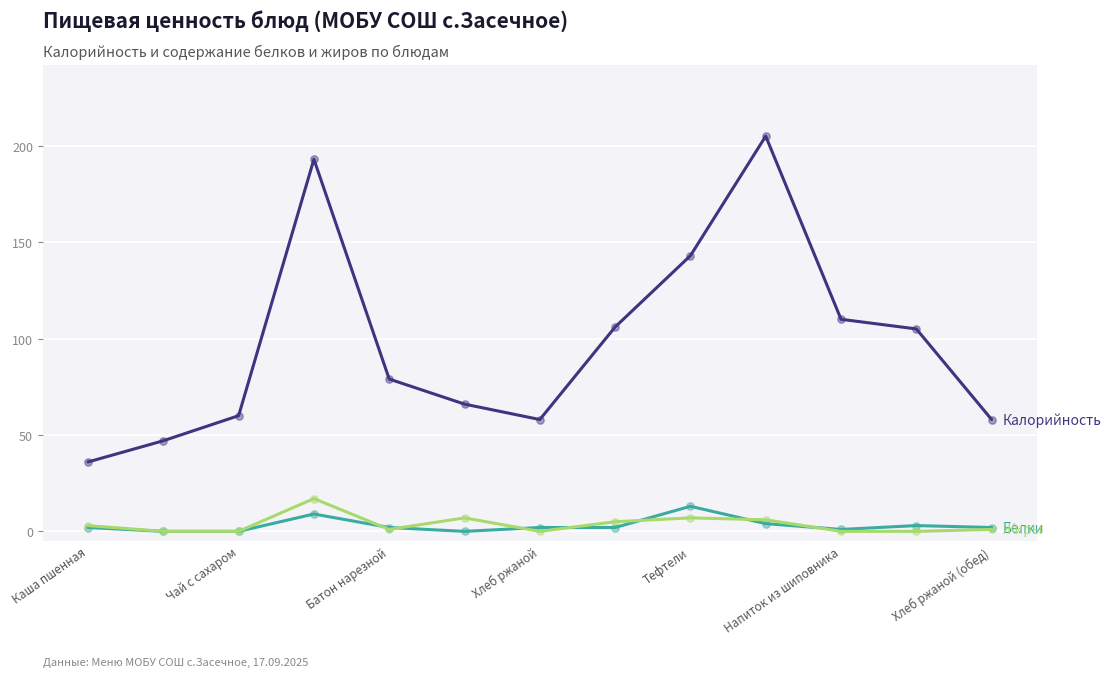

What is the greatest value displayed?

205